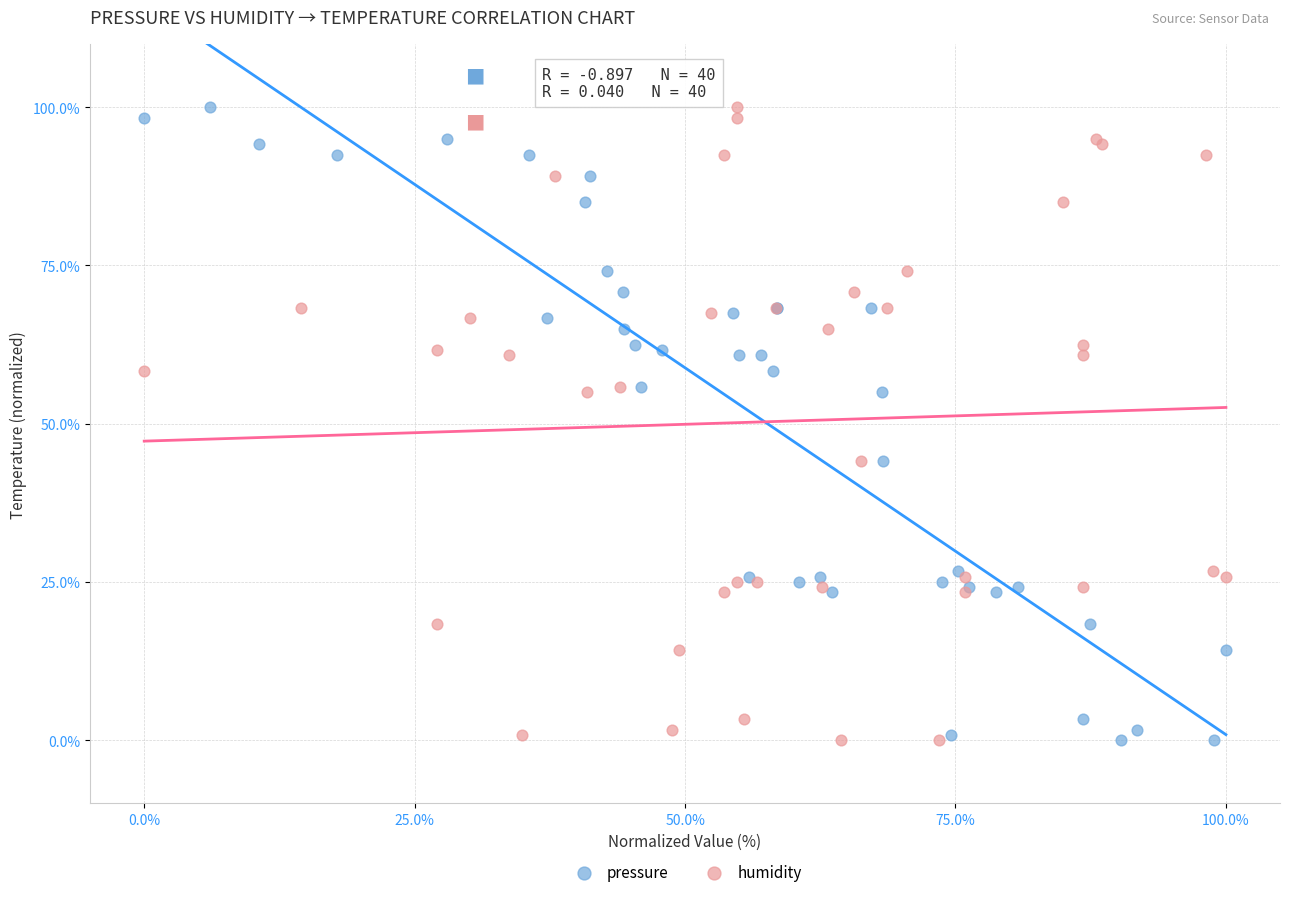

What are all the series names shown in the legend?

pressure, humidity